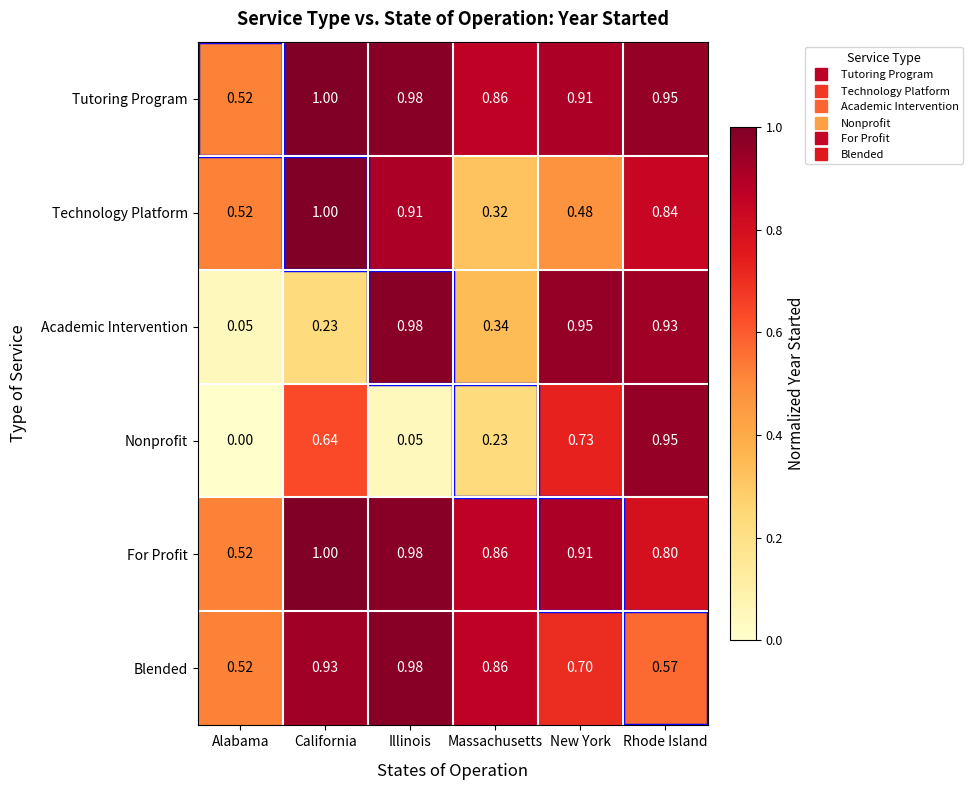

At which category is the sum across all series the highest?

Rhode Island